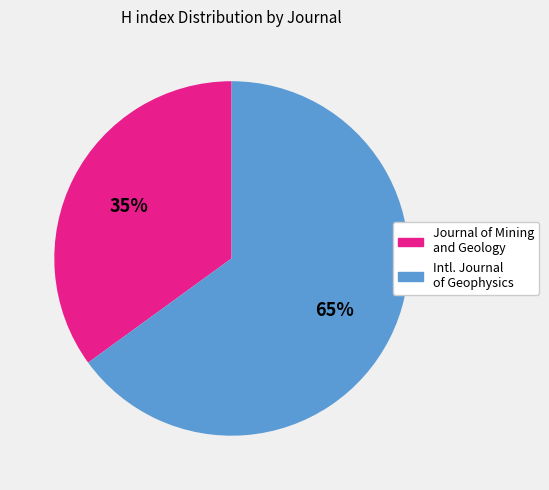

Does any single category account for the majority?

Yes